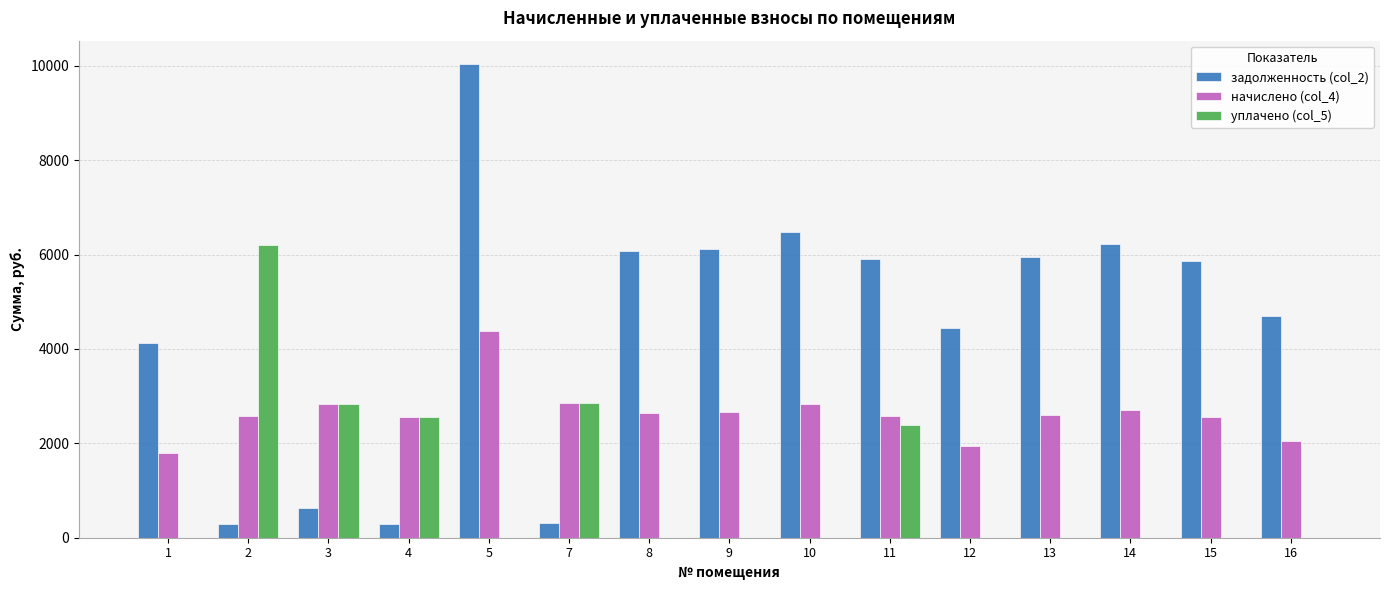

What is the maximum value for уплачено (col_5)?

6199.5